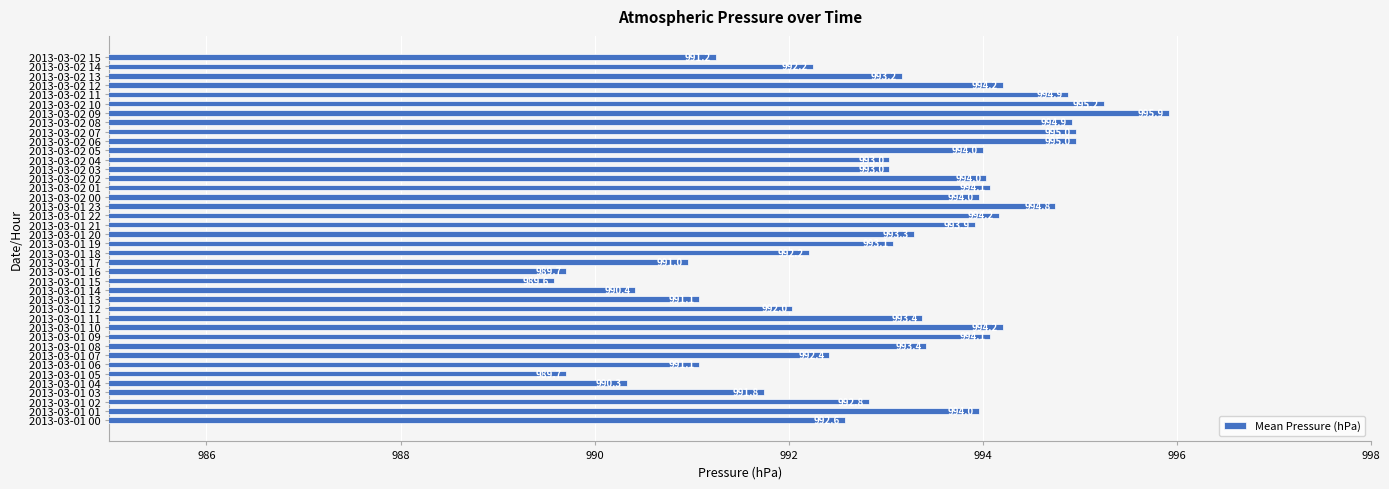

What is the change in value from 2013-03-01 06 to 2013-03-02 06?

+3.9